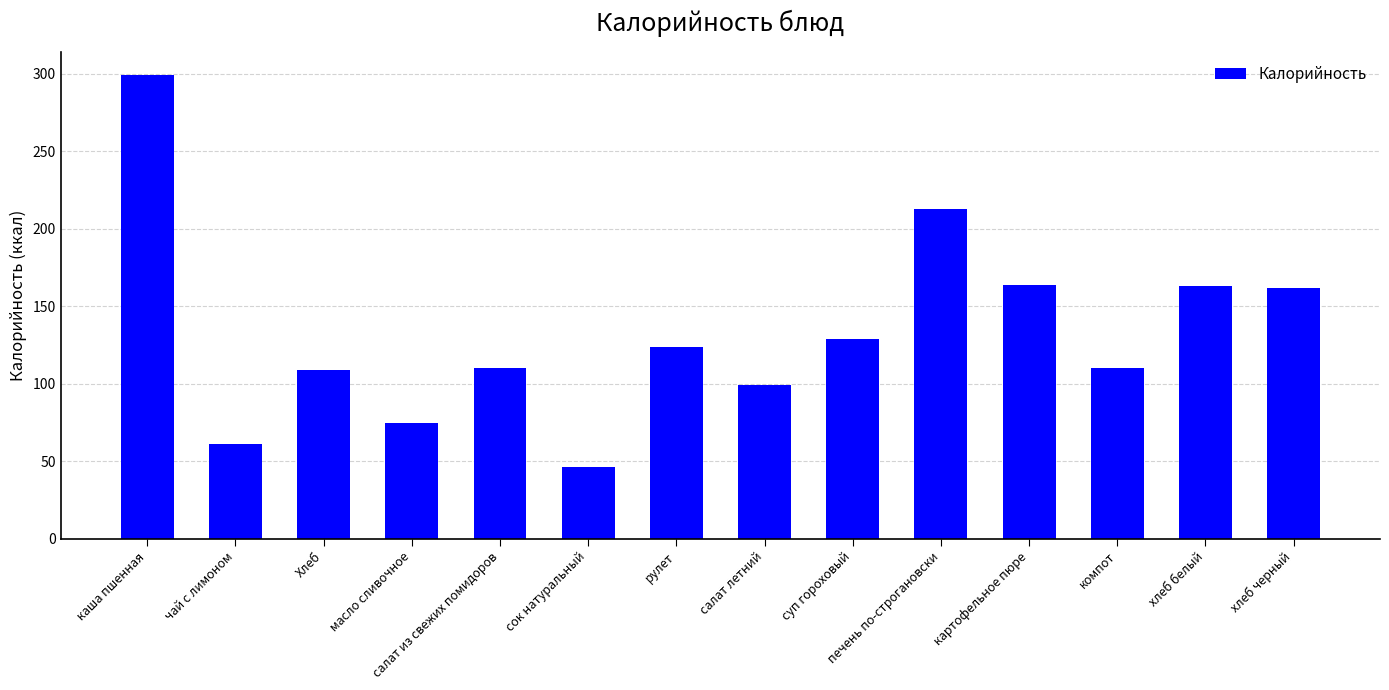

What is the average value?

133.1